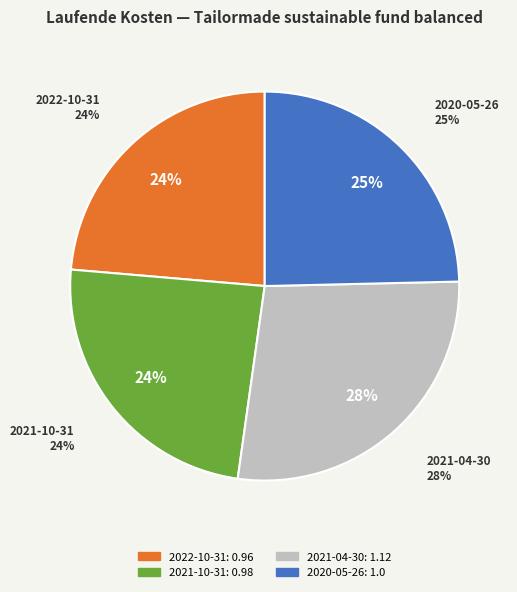

To the nearest percent, what portion does 2022-10-31 represent?

24%